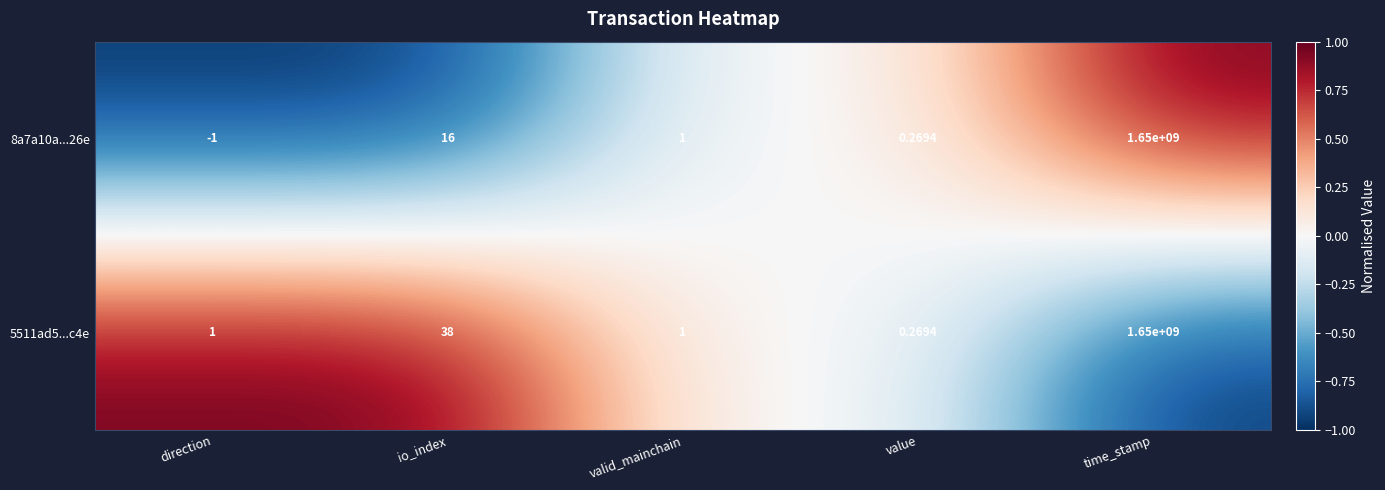

List the labels in order of 8a7a10a...26e value, smallest first.

direction, value, valid_mainchain, io_index, time_stamp